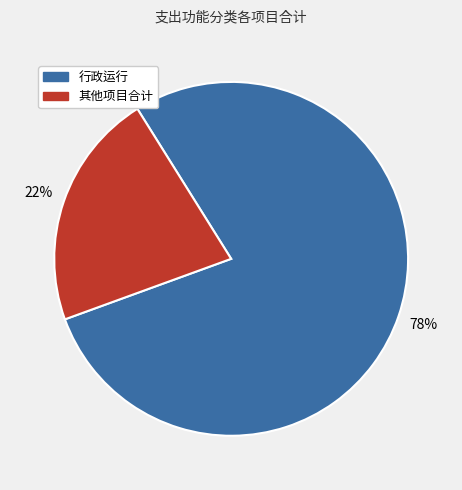

To the nearest percent, what is the average slice percentage?

50%